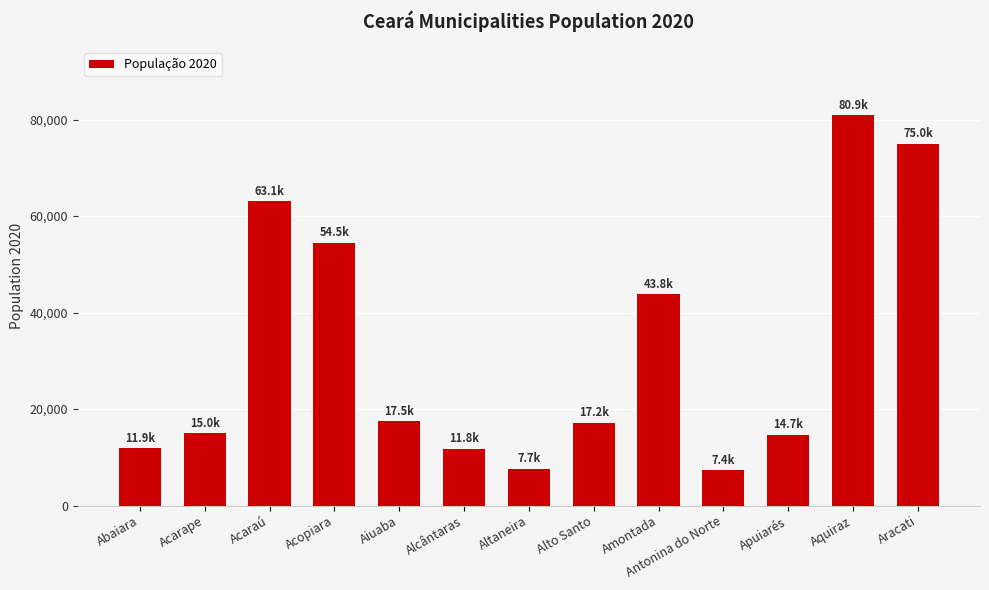

What is the sum of all values?

420383